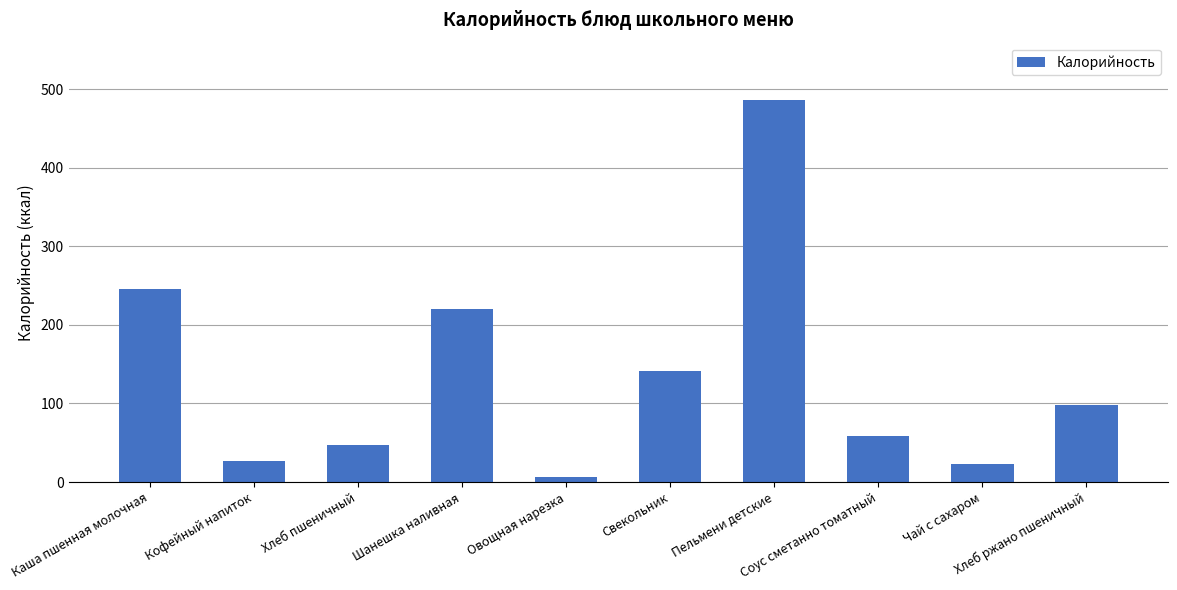

What is the sum of all values?

1354.2